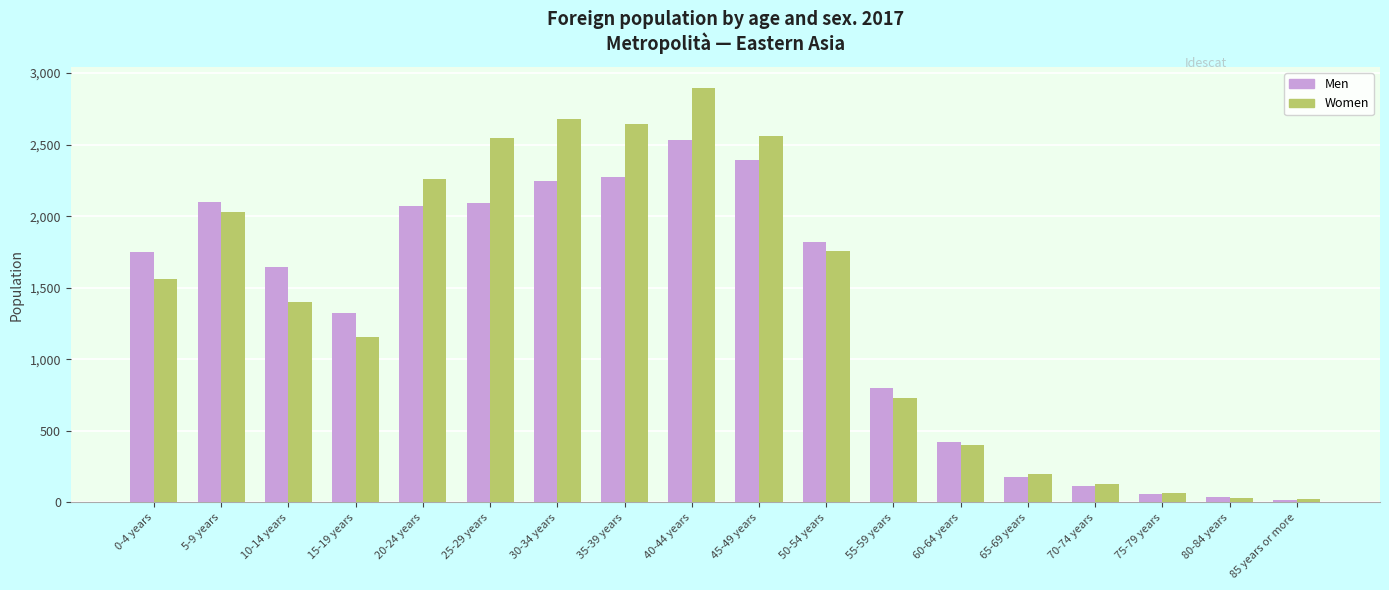

How many data points does each series have?

18